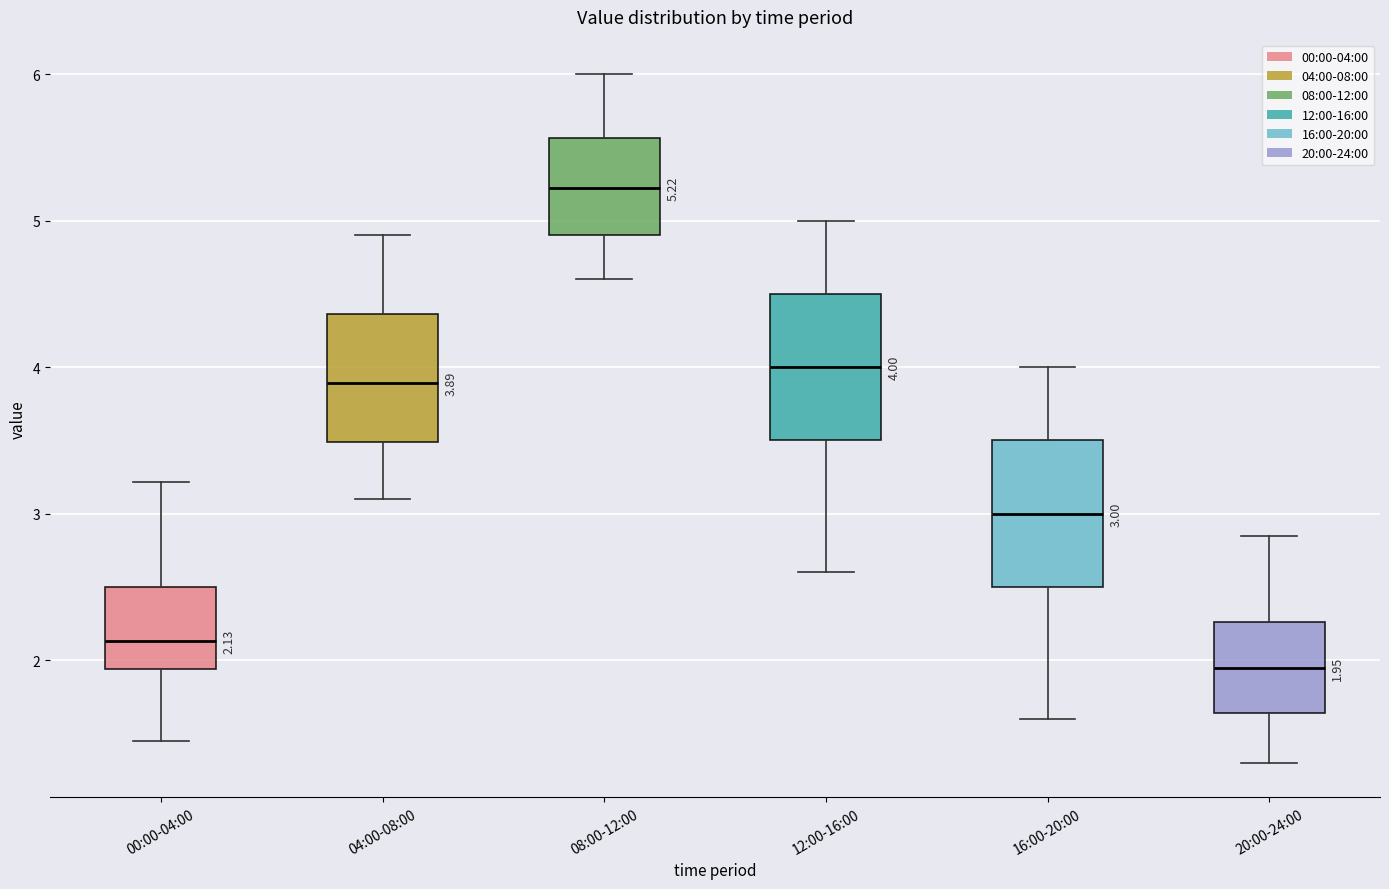

Which box has the lowest median line?

20:00-24:00